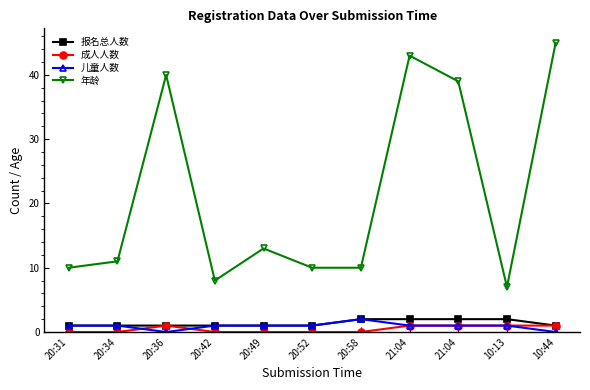

How many times do 儿童人数 and 成人人数 cross each other?

2